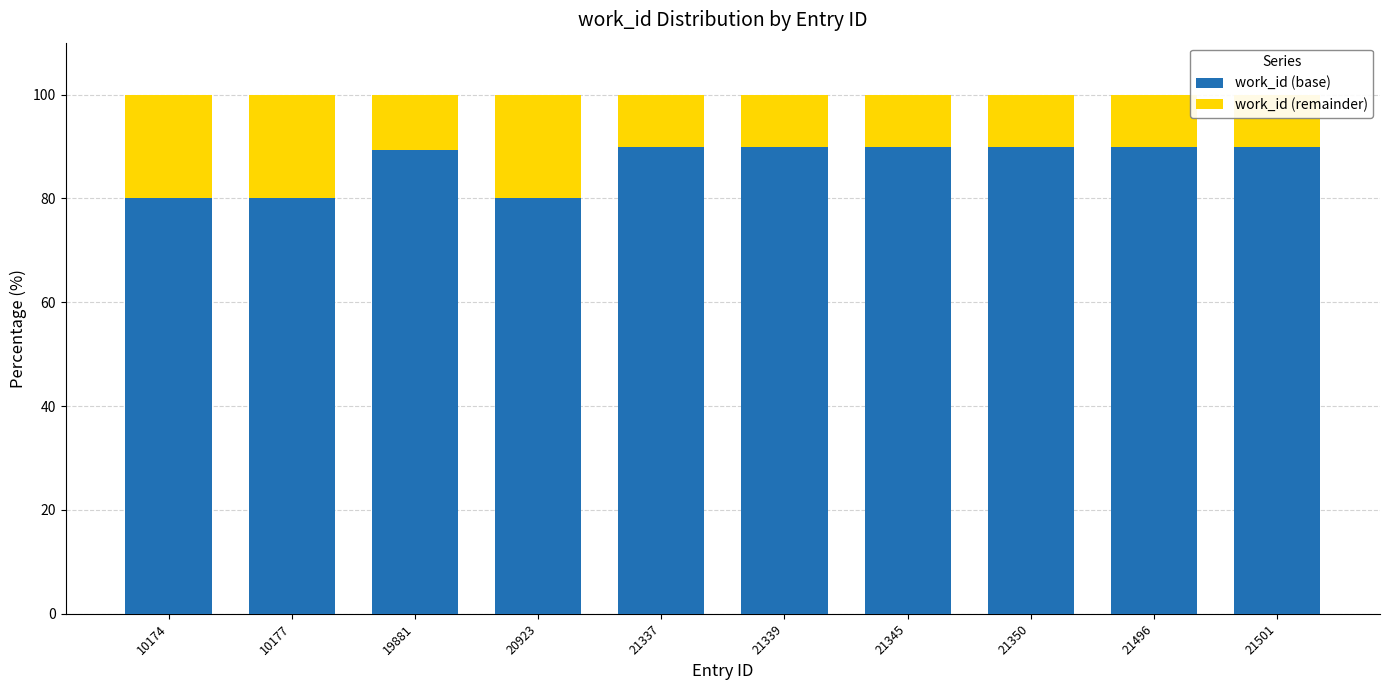

What is the sum of the work_id (base) values at 21350 and 21496?

180.0